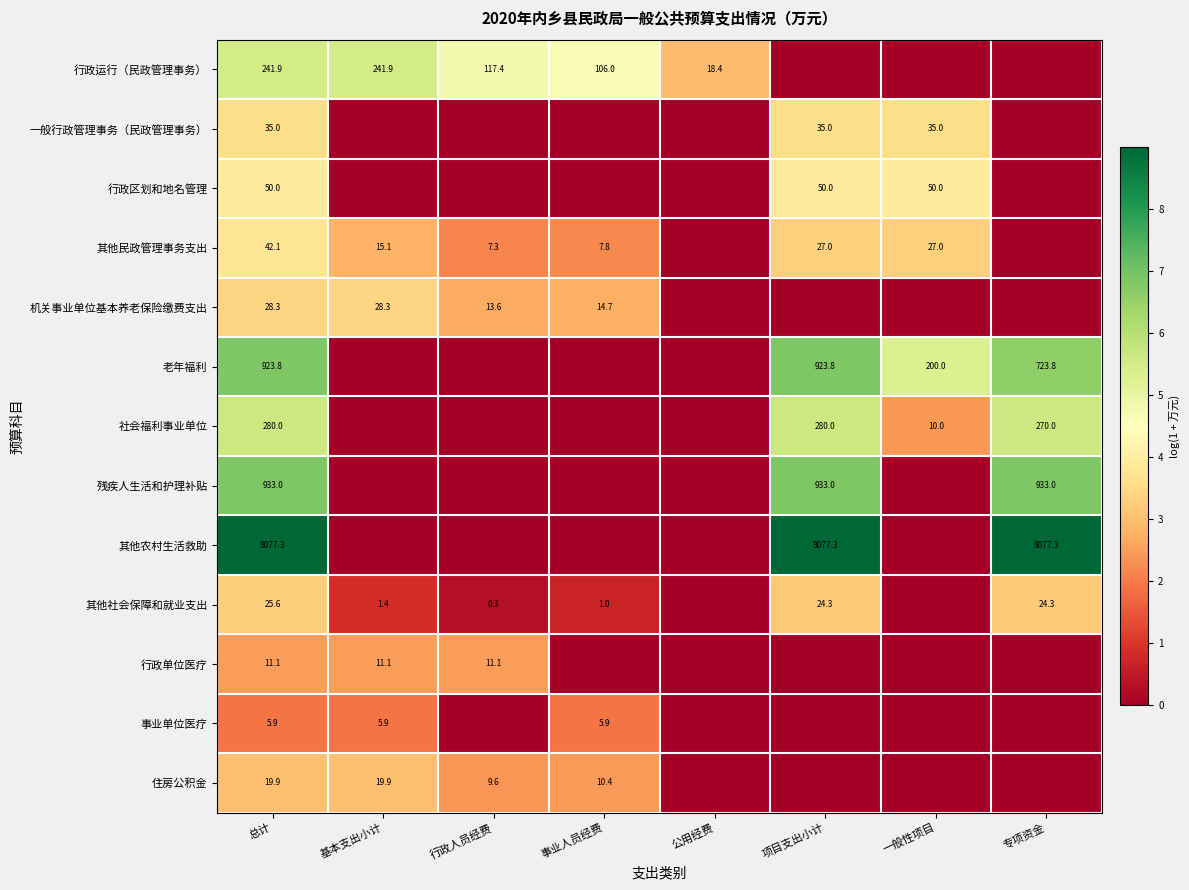

At which category is the sum across all series the highest?

总计